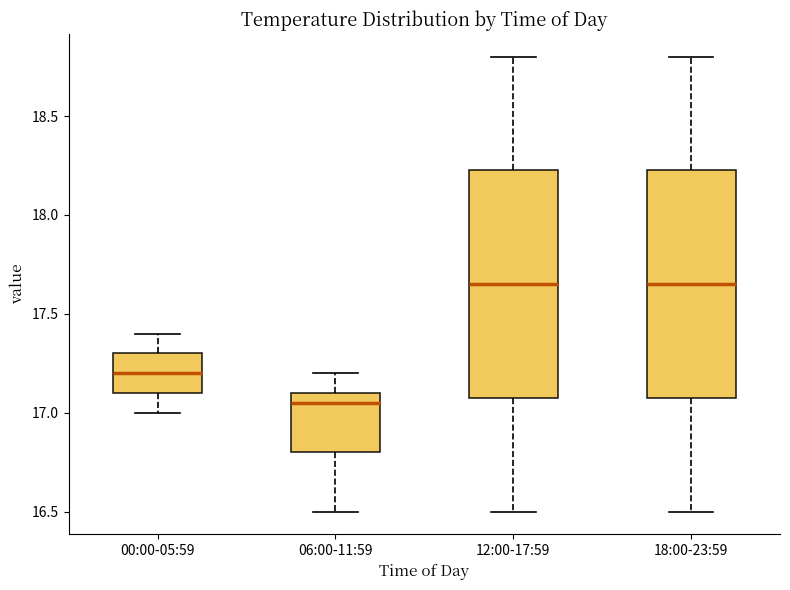

Reading left to right, transcribe this box plot: for each box, give where its median line is, the range the box spans, and where its two whiskers end, as read against the y-axis. The values are not printed on the chart, so give them approximately, as read against the axis.

00:00-05:59: median 17.20, box 17.10 to 17.30, whiskers 17.00 to 17.40
06:00-11:59: median 17.05, box 16.80 to 17.10, whiskers 16.50 to 17.20
12:00-17:59: median 17.65, box 17.10 to 18.25, whiskers 16.50 to 18.80
18:00-23:59: median 17.65, box 17.10 to 18.25, whiskers 16.50 to 18.80